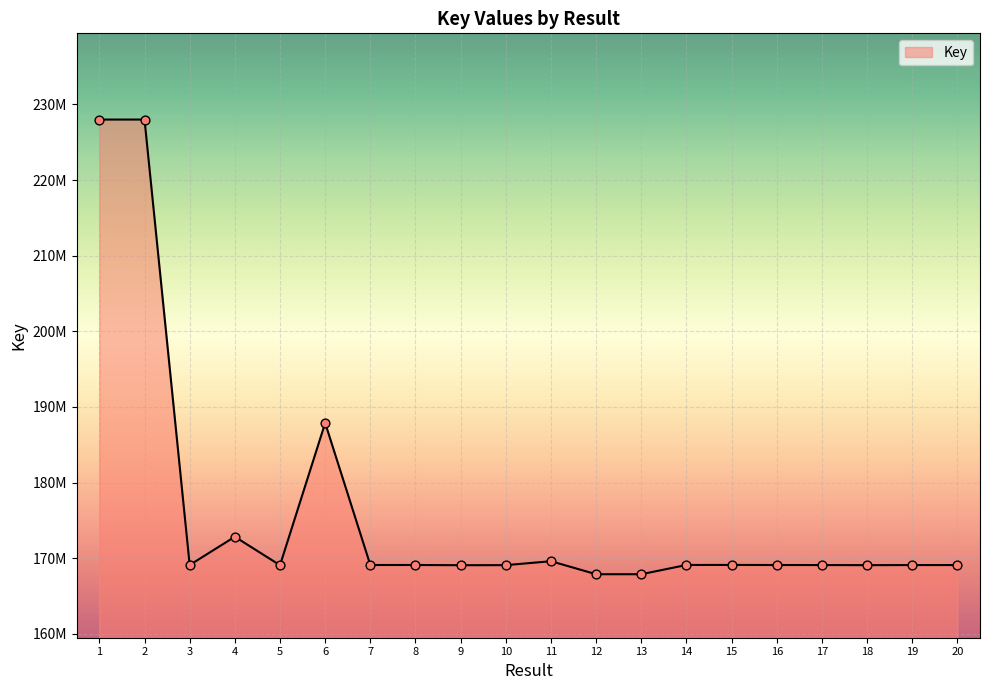

What is the change in value from 1 to 17?

-58900326